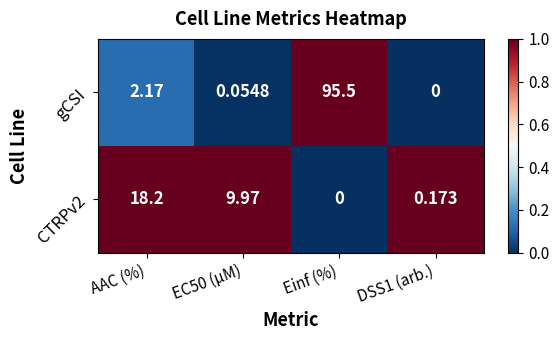

Where is gCSI nearest to the value 47?

AAC (%)